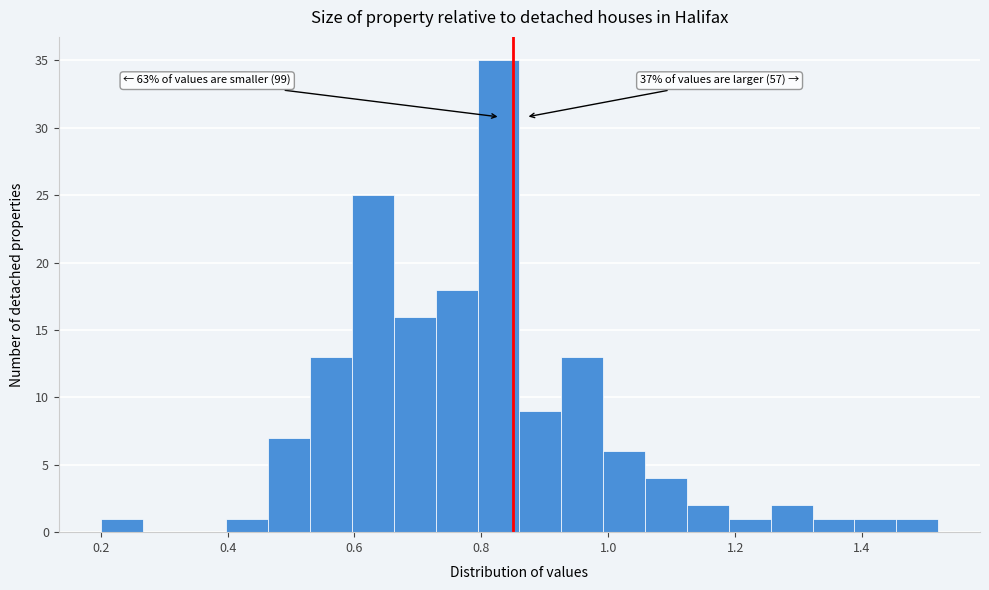

Around what value on the x-axis is the tallest bar? Give the approximate position of its centre, as read against the axis.

0.82